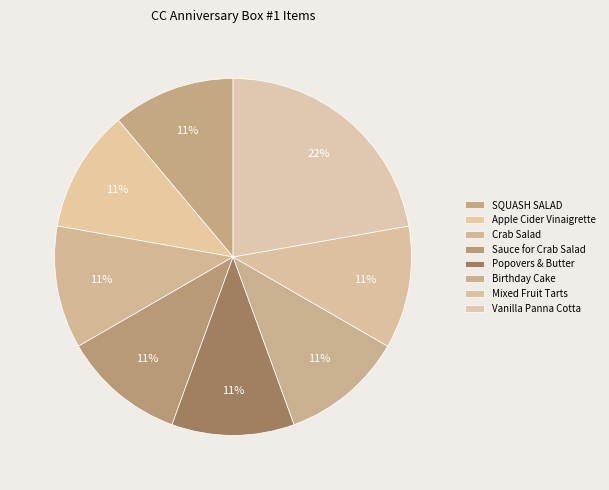

To the nearest percent, what portion does Popovers & Butter represent?

11%